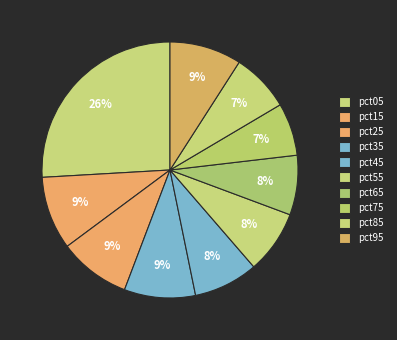

What percentage is the pct05 slice, to the nearest percent?

26%